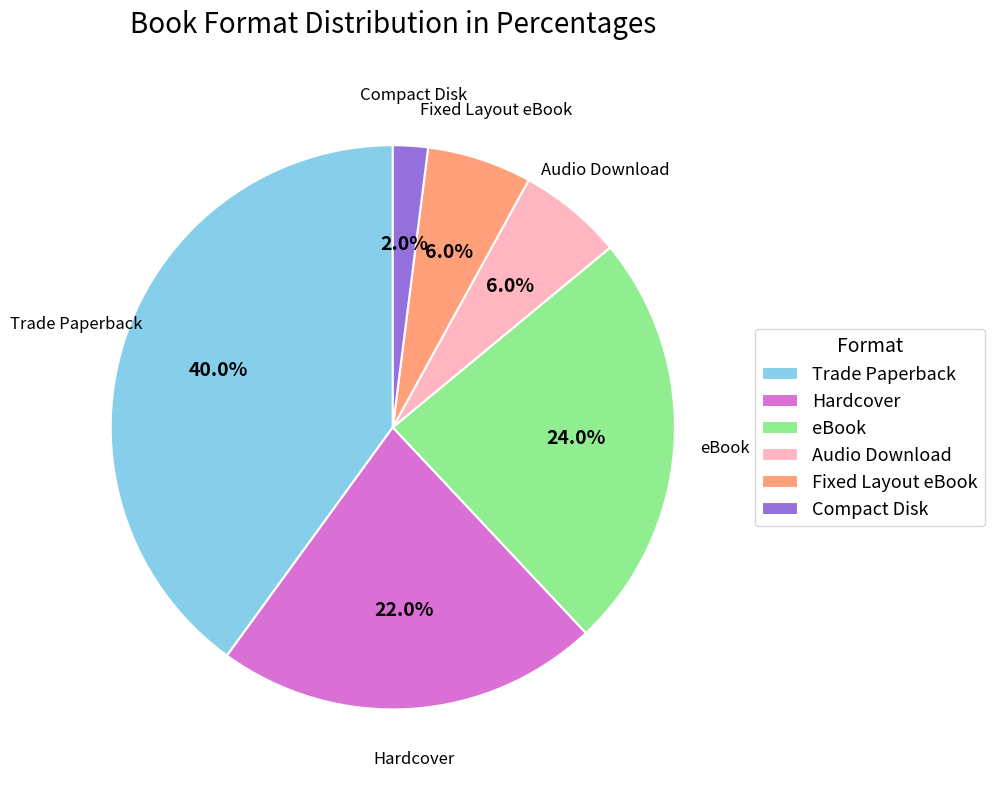

To the nearest percent, what portion does Fixed Layout eBook represent?

6%